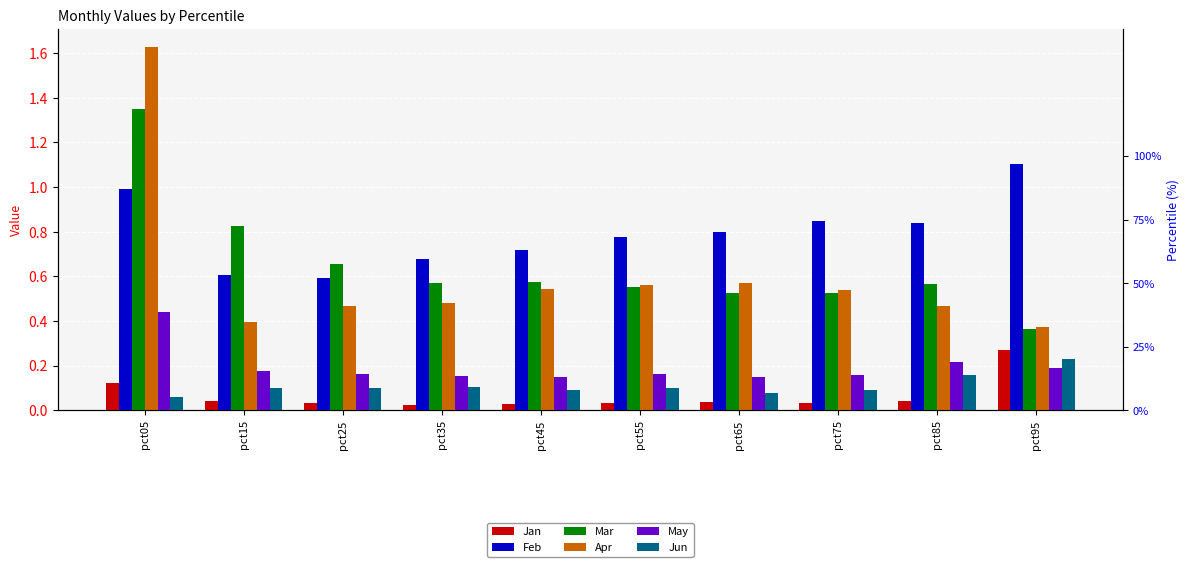

Reading left to right, what are all the values shown in this chart?

Jan: pct05=0.1	pct15=0.0	pct25=0.0	pct35=0.0	pct45=0.0	pct55=0.0	pct65=0.0	pct75=0.0	pct85=0.0	pct95=0.3
Feb: pct05=1.0	pct15=0.6	pct25=0.6	pct35=0.7	pct45=0.7	pct55=0.8	pct65=0.8	pct75=0.8	pct85=0.8	pct95=1.1
Mar: pct05=1.3	pct15=0.8	pct25=0.7	pct35=0.6	pct45=0.6	pct55=0.5	pct65=0.5	pct75=0.5	pct85=0.6	pct95=0.4
Apr: pct05=1.6	pct15=0.4	pct25=0.5	pct35=0.5	pct45=0.5	pct55=0.6	pct65=0.6	pct75=0.5	pct85=0.5	pct95=0.4
May: pct05=0.4	pct15=0.2	pct25=0.2	pct35=0.2	pct45=0.1	pct55=0.2	pct65=0.1	pct75=0.2	pct85=0.2	pct95=0.2
Jun: pct05=0.1	pct15=0.1	pct25=0.1	pct35=0.1	pct45=0.1	pct55=0.1	pct65=0.1	pct75=0.1	pct85=0.2	pct95=0.2